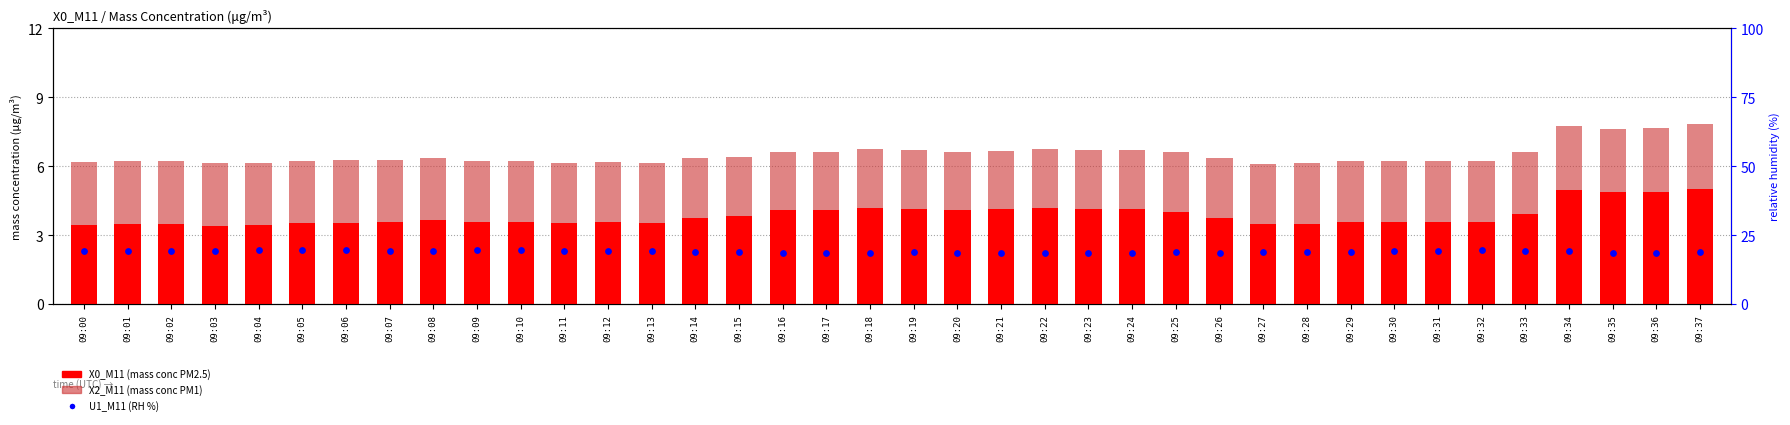

Which series contains the highest Y value?

U1_M11 (RH %)